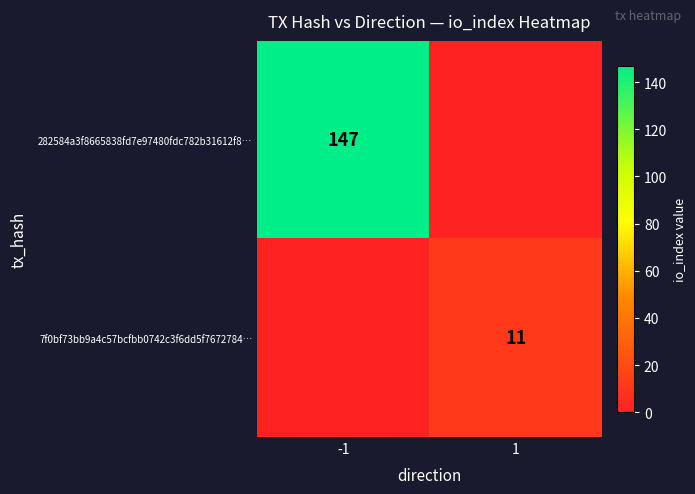

The value of 7f0bf73bb9a4c57bcfbb0742c3f6dd5f7672784… at 1 is 11. True or false?

True